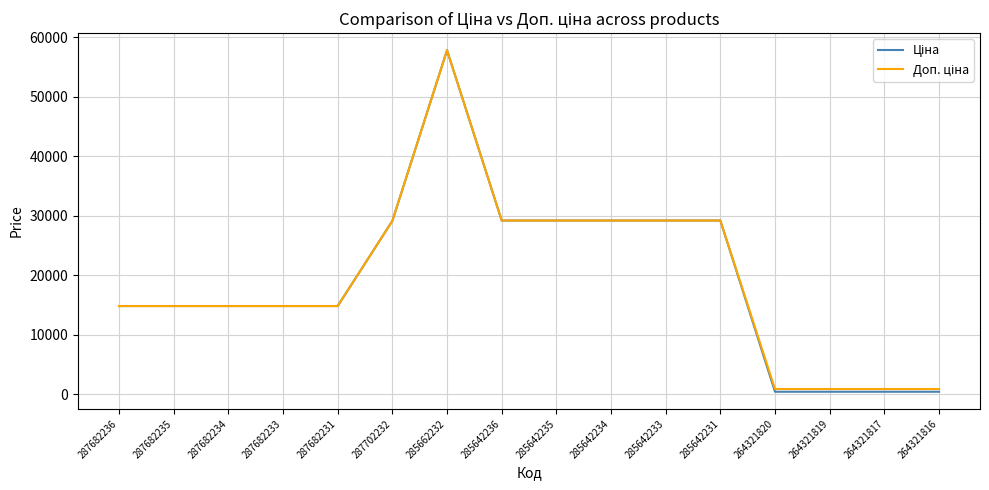

What position from the right is 285642234?

7